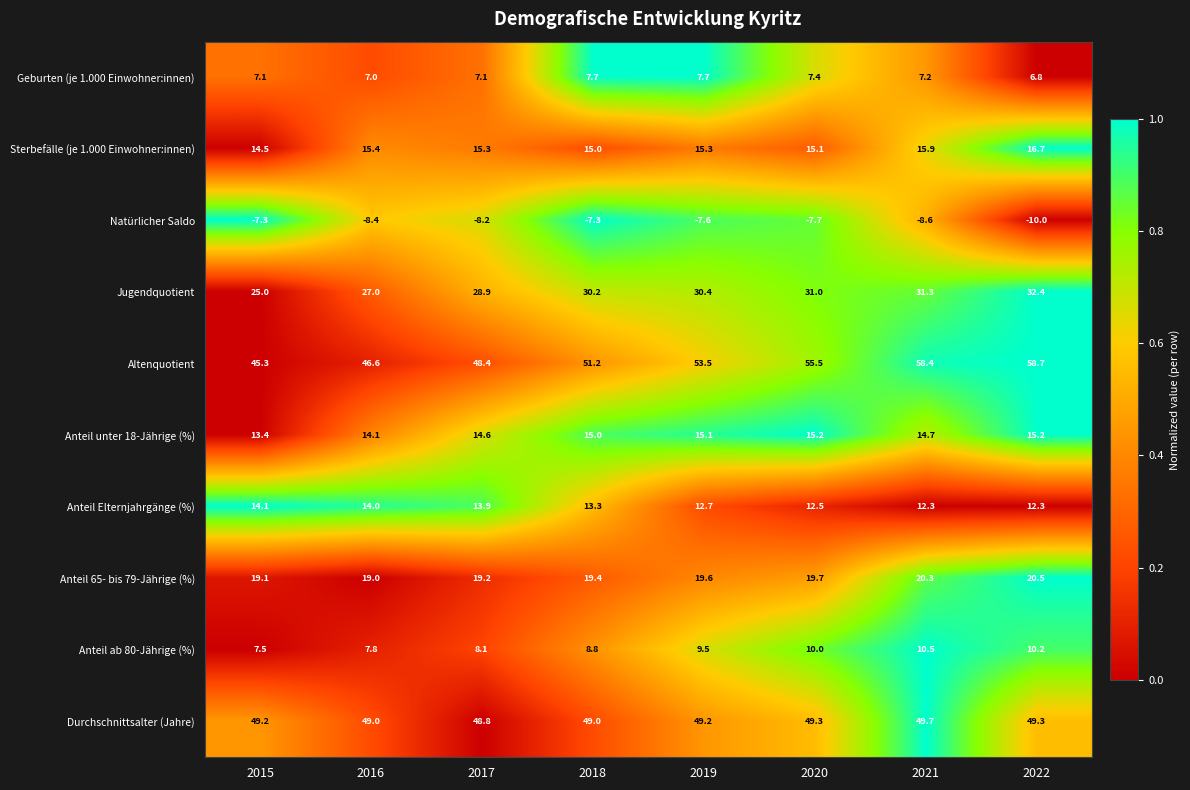

What is the total value across all series at 2016?

191.5